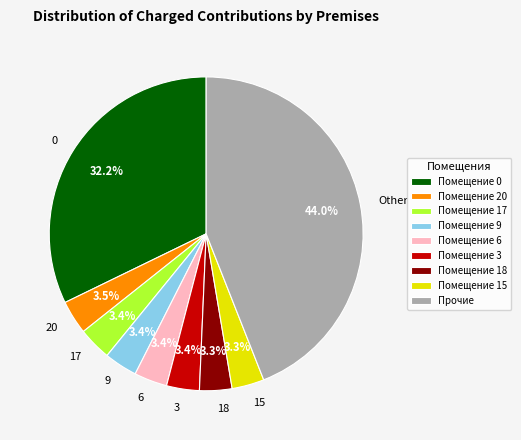

How many segments does this pie chart have?

9